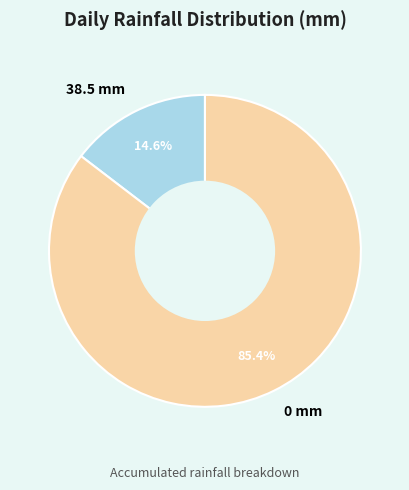

Rank the categories by value from highest to lowest.

0 mm, 38.5 mm